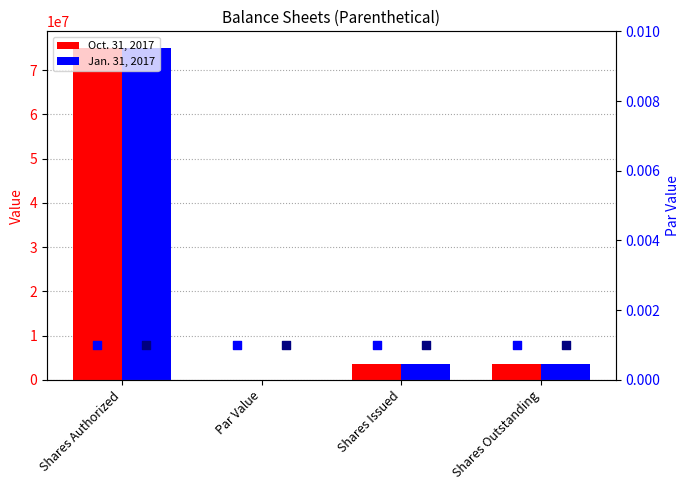

Which series contains the lowest Y value?

Oct. 31, 2017